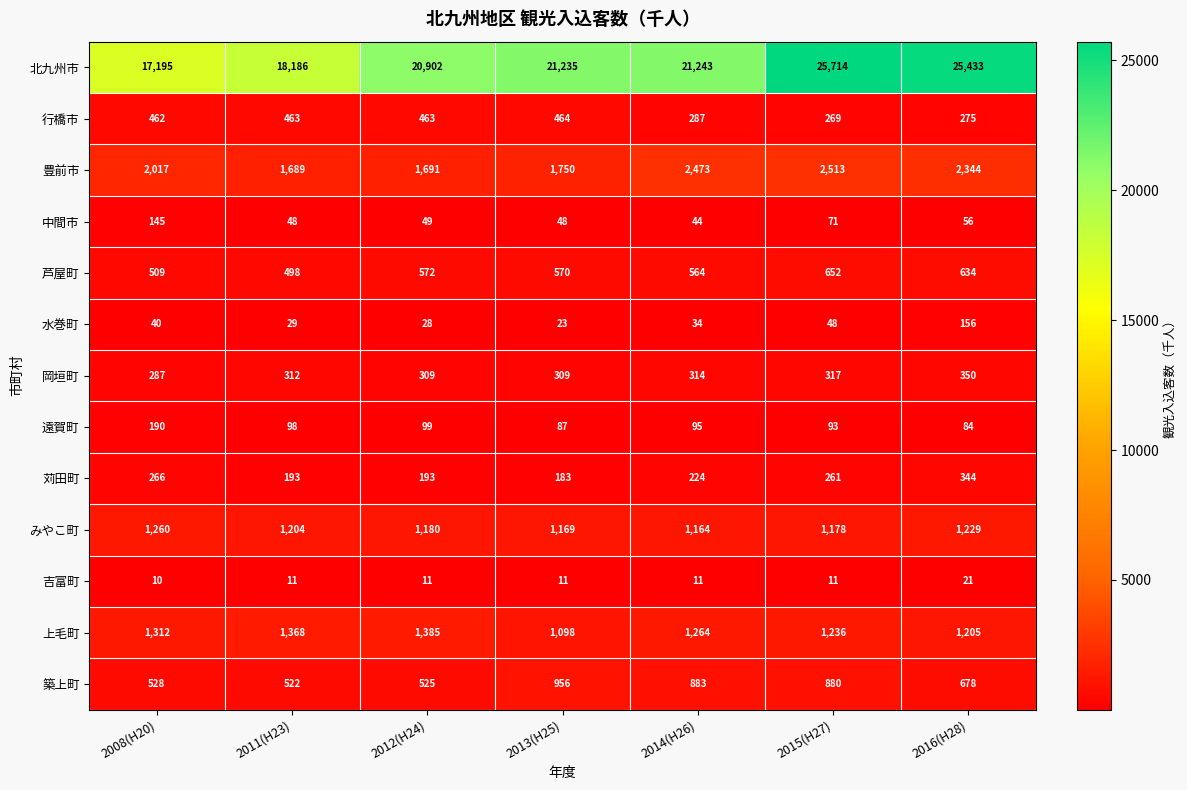

Which series has the largest total across all categories?

北九州市